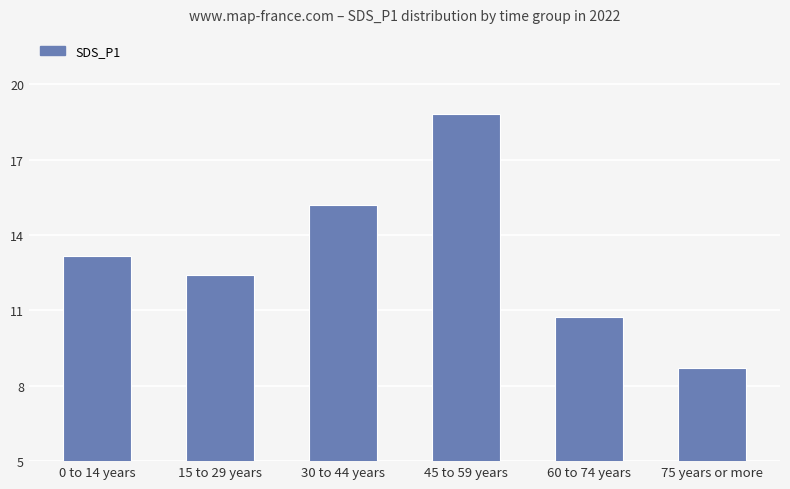

What is the label of the 6th bar from the right?

0 to 14 years